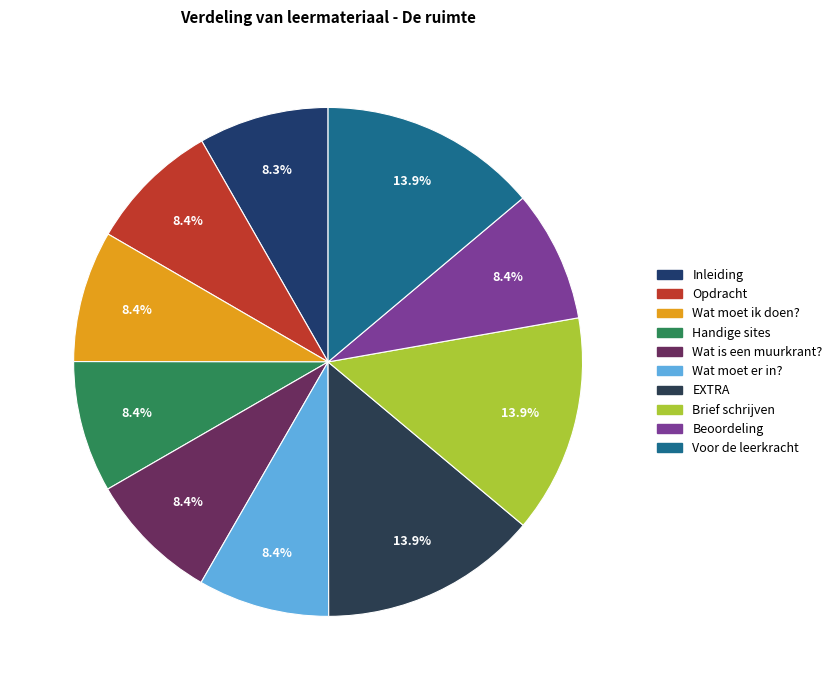

Count the number of slices in the pie.

10